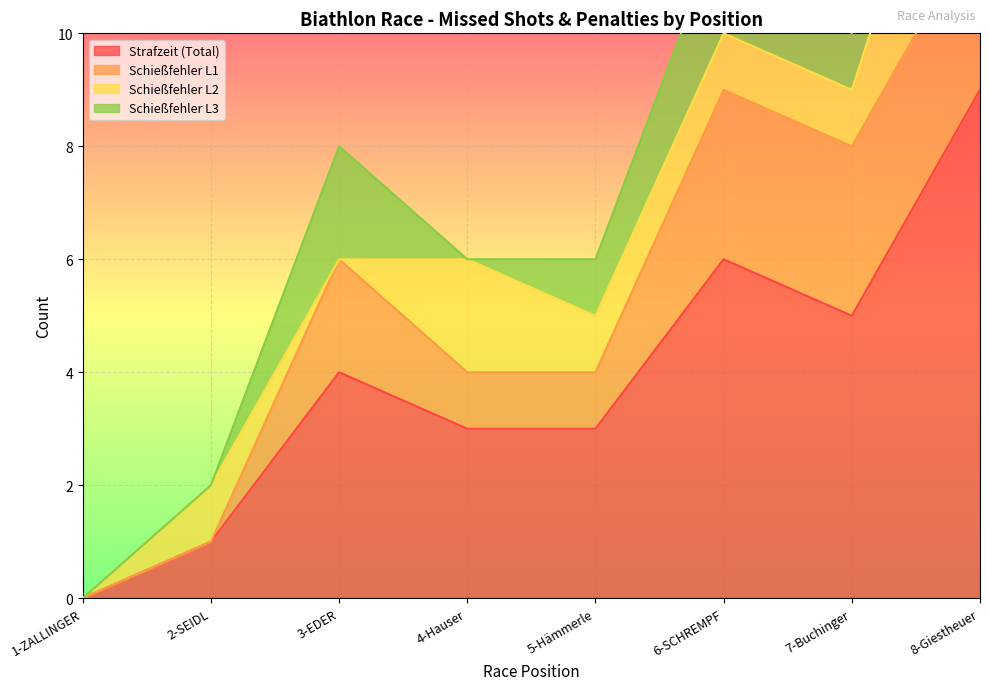

What is the value of the Schießfehler L3 point at the 5th from the left?

1